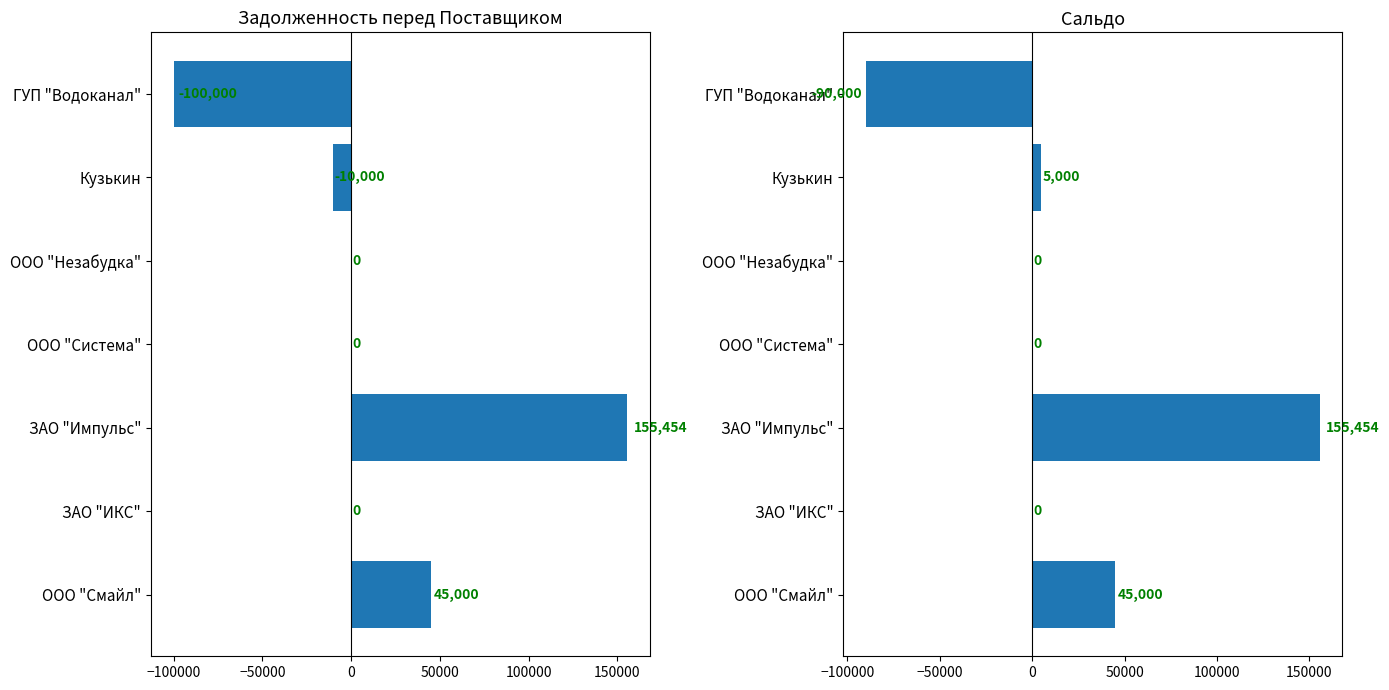

The Сальдо series shows 96214 at ЗАО "ИКС". True or false?

False